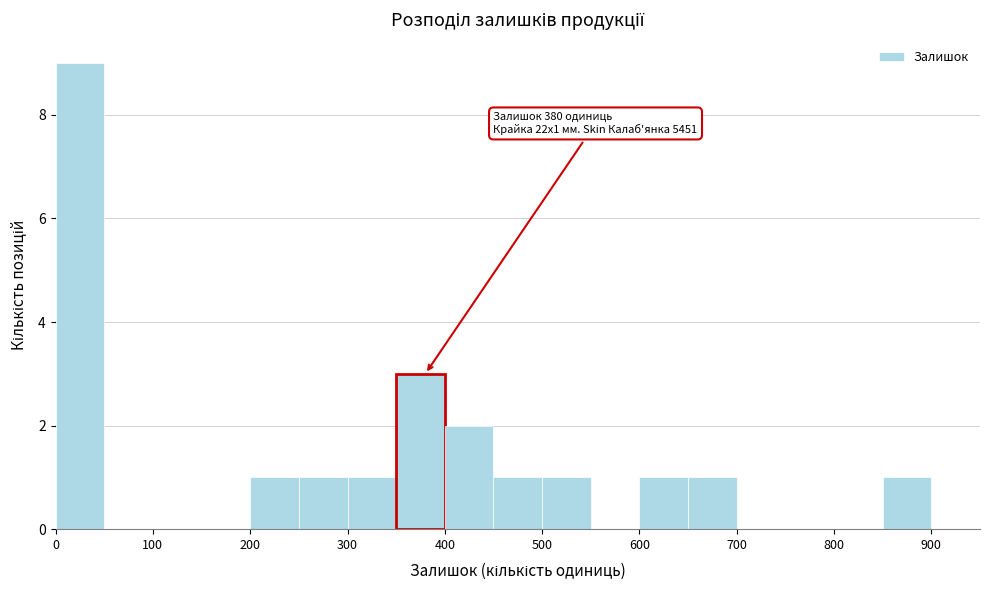

Which range on the x-axis has the tallest bar?

0 to 50